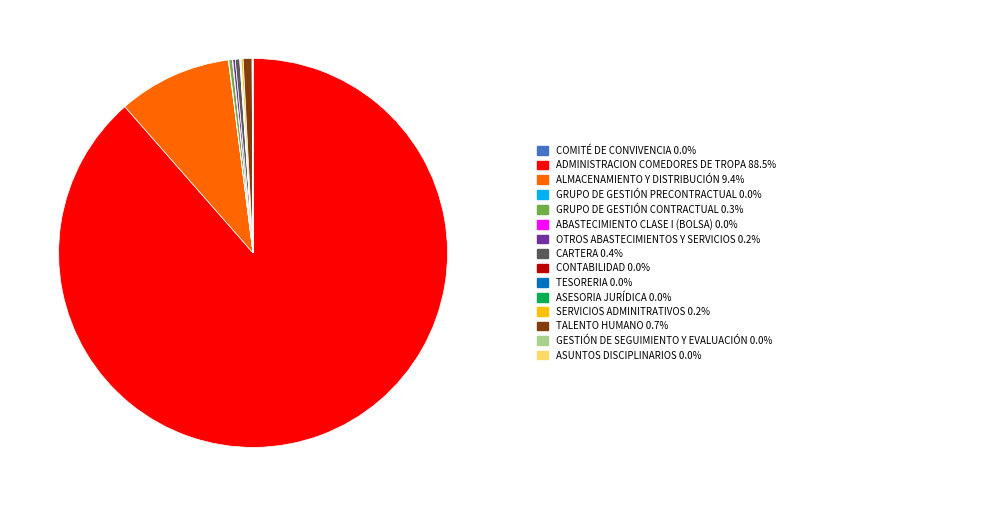

Is there a majority slice in this chart?

Yes